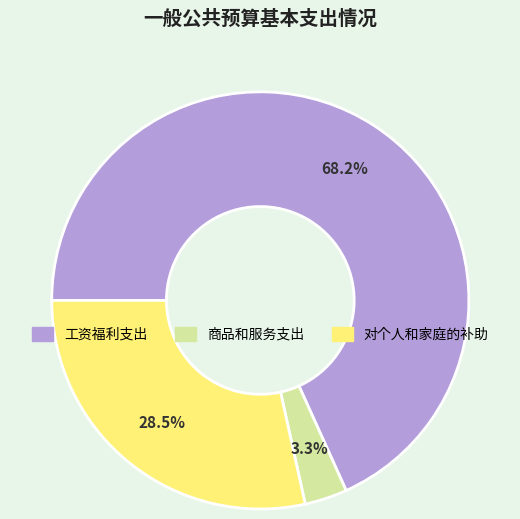

To the nearest percent, what is the difference between the largest and smallest slice percentages?

65%